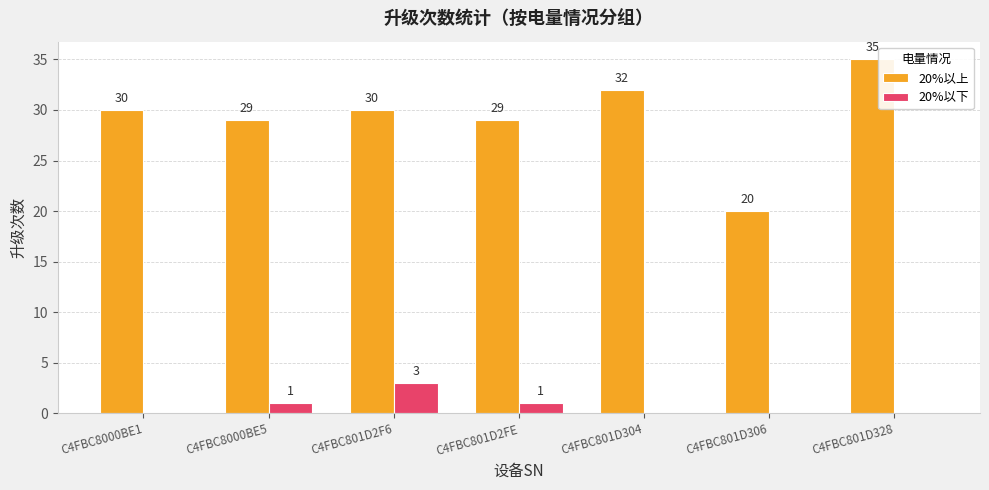

Between C4FBC801D306 and C4FBC801D328, which series saw the biggest shift?

20%以上